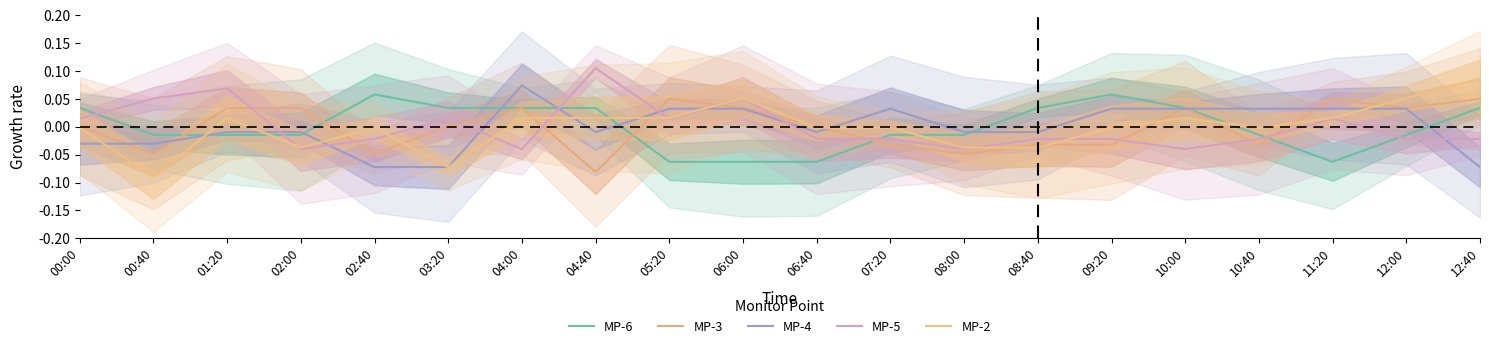

At which category is the sum across all series the highest?

04:00